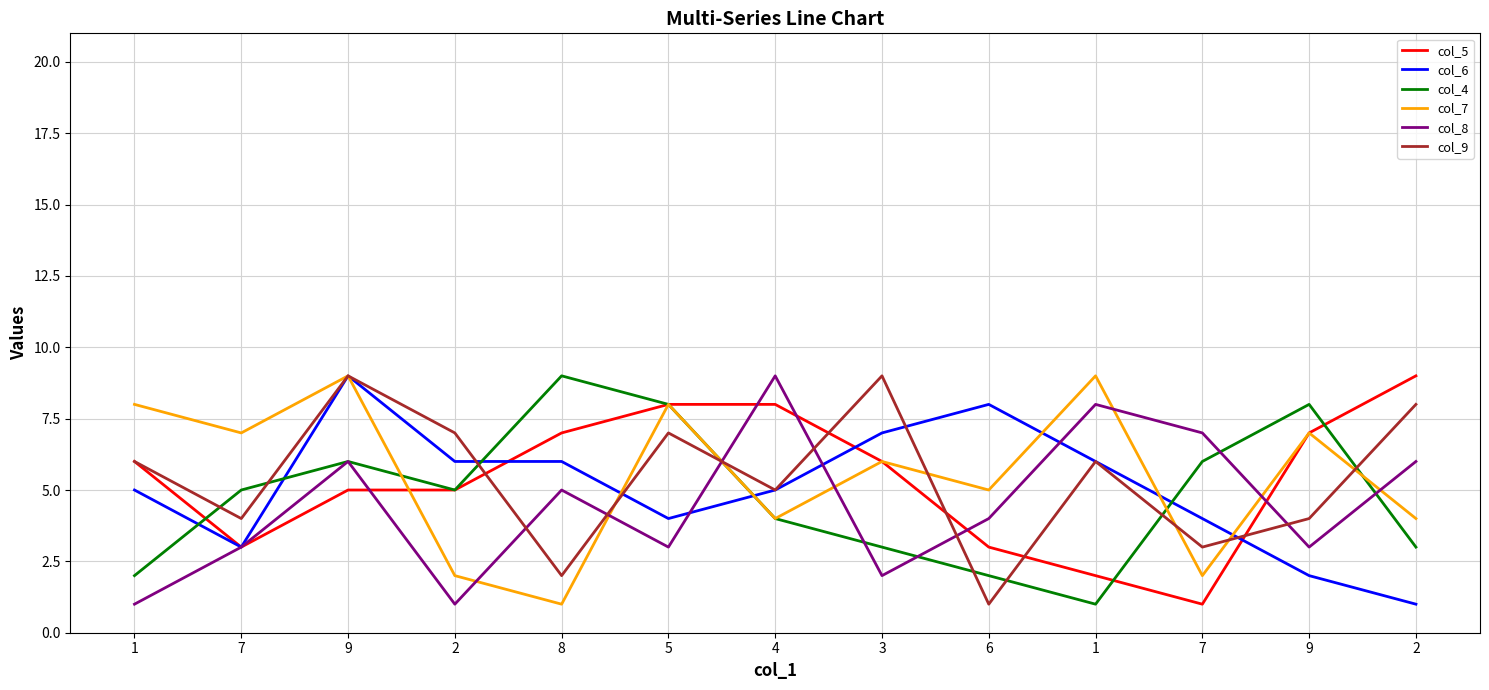

What are all the series names shown in the legend?

col_5, col_6, col_4, col_7, col_8, col_9